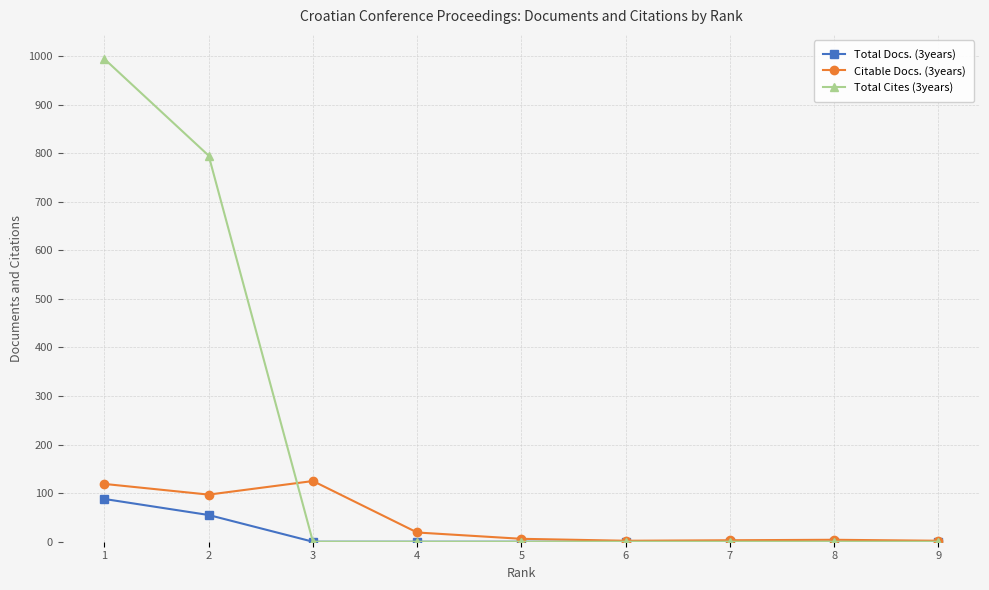

Is the value of Citable Docs. (3years) at 6 greater than the value of Total Docs. (3years) at 2?

No